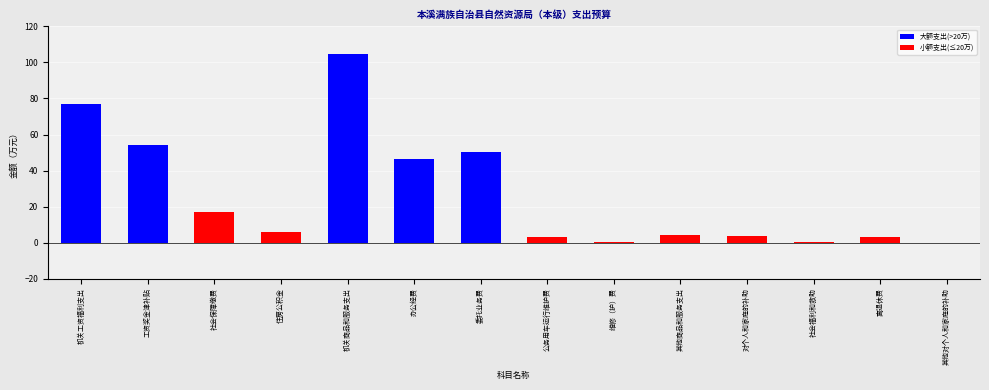

Between 公务用车运行维护费 and 机关商品和服务支出, which is larger?

机关商品和服务支出